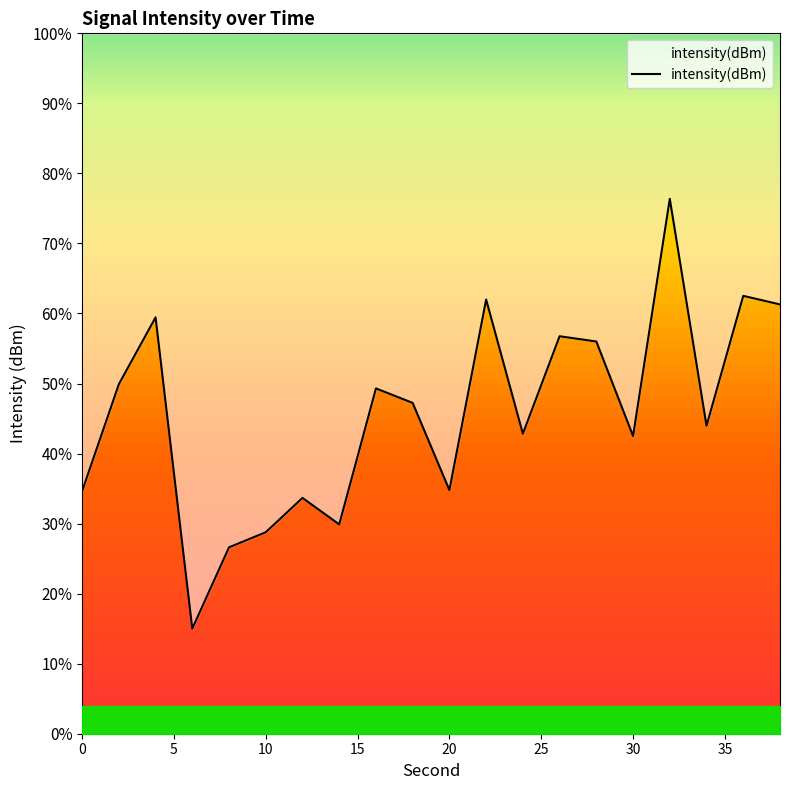

How many lines are shown in the chart?

1